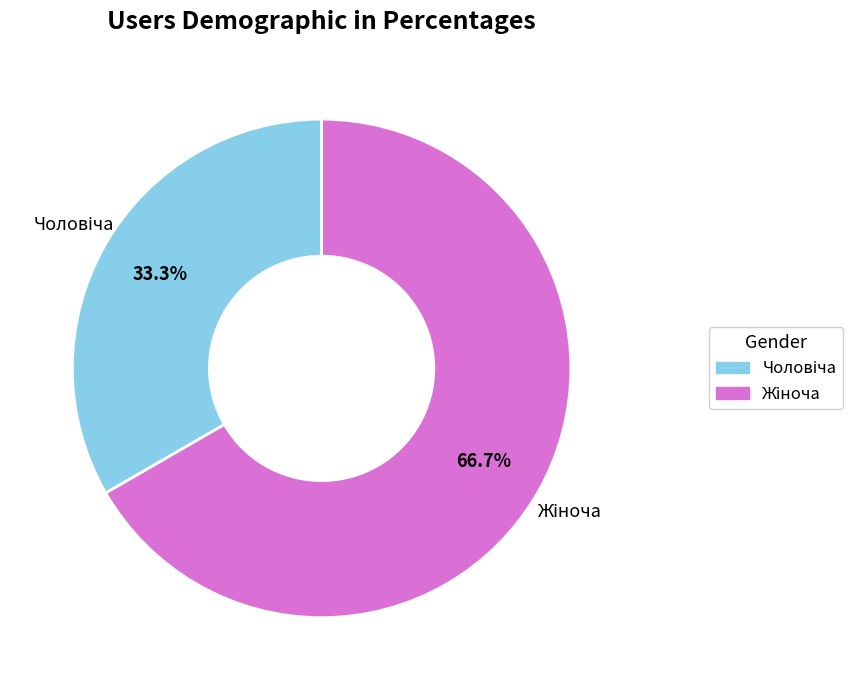

Is there any slice that represents more than half of the pie?

Yes